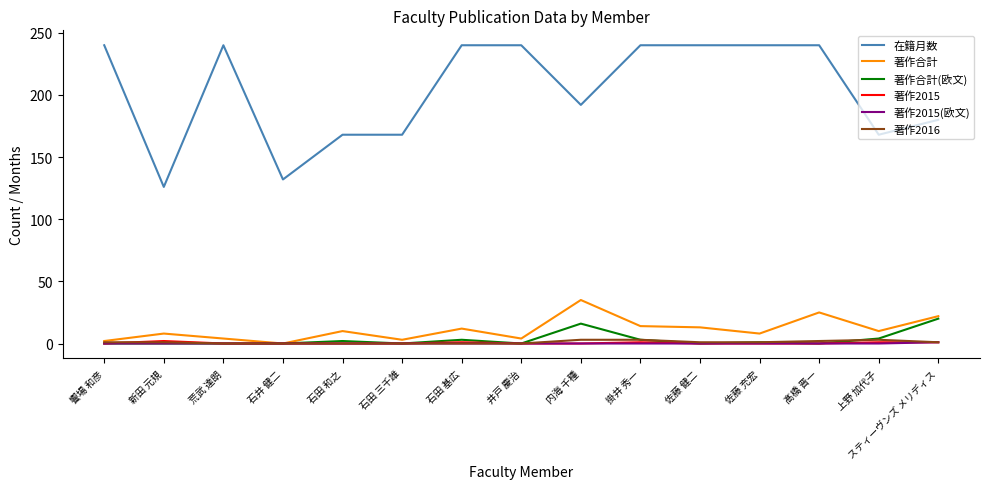

Count the 在籍月数 values in the range 168 to 240.

13